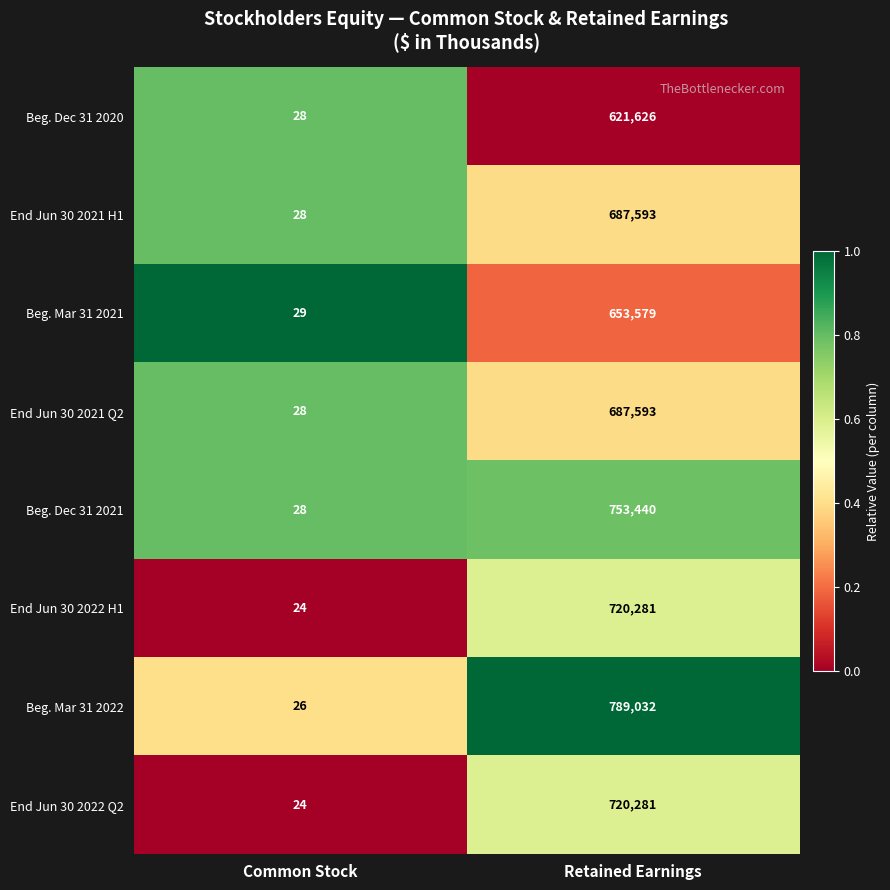

How many categories are shown in the chart?

2